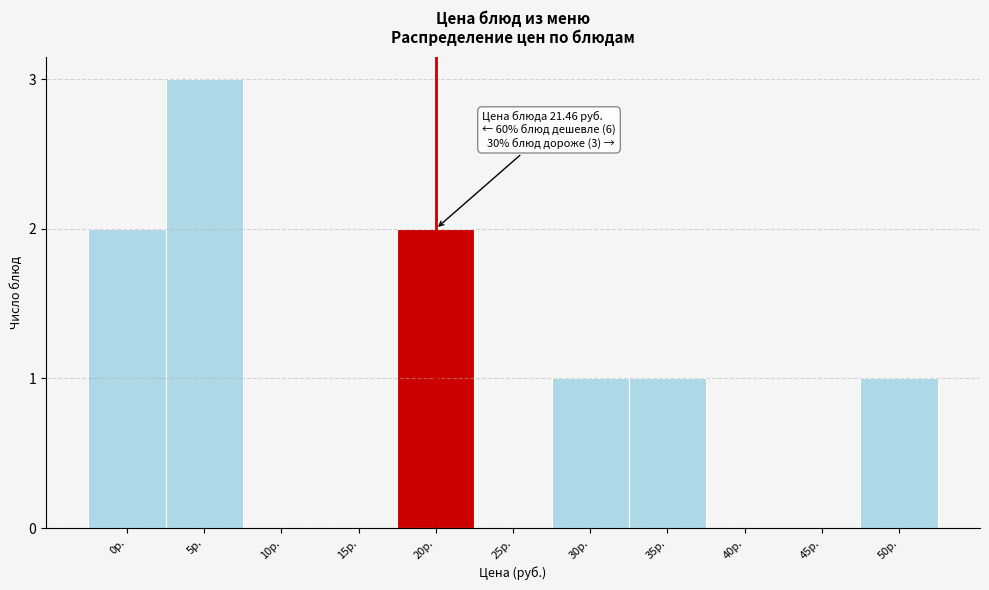

Reading left to right, extract all data points from this chart.

0р.=2	5р.=3	10р.=0	15р.=0	20р.=2	25р.=0	30р.=1	35р.=1	40р.=0	45р.=0	50р.=1